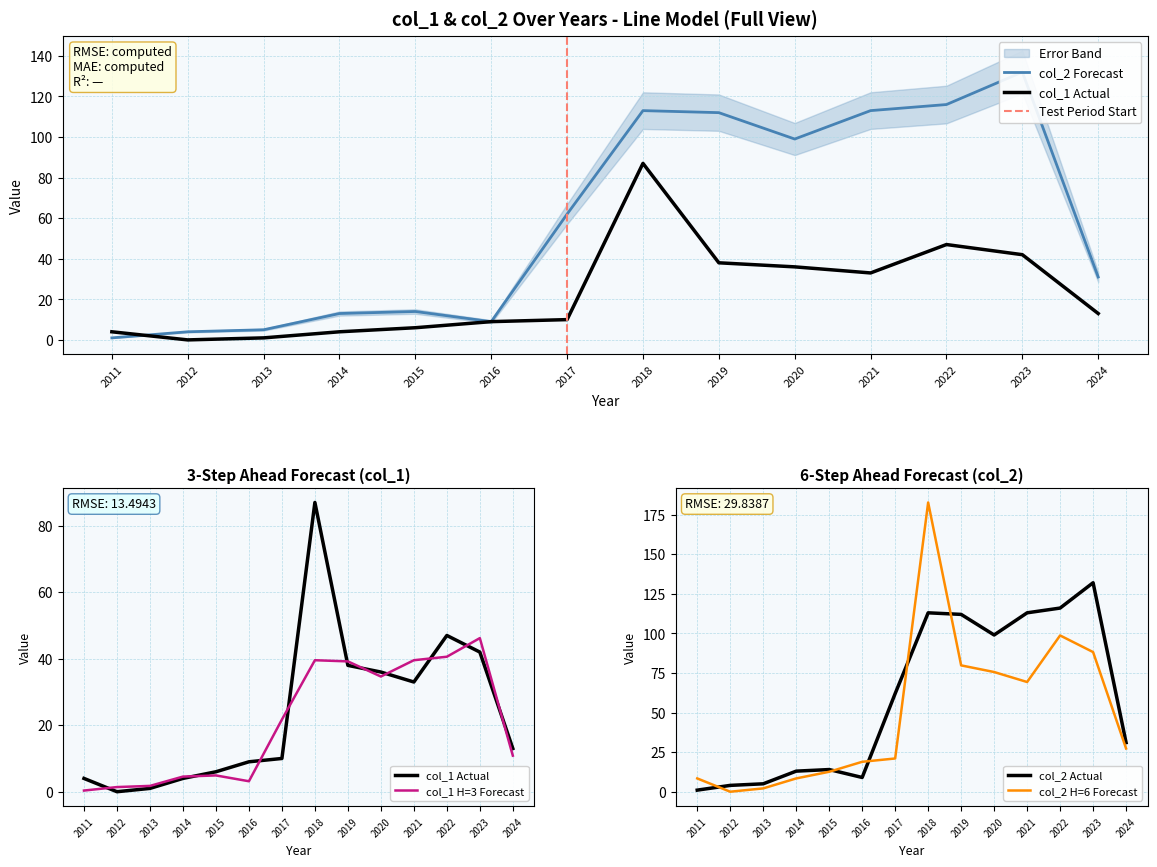

Where is the first local maximum for col_1?

2018